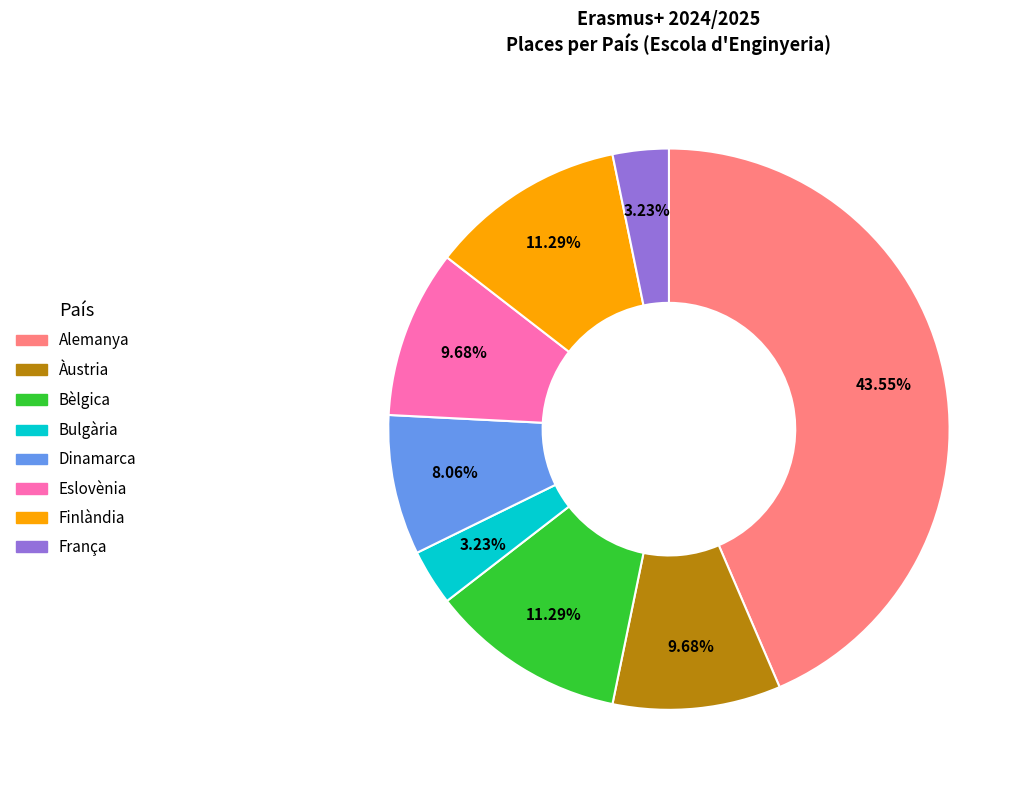

Which category has the biggest portion of the pie?

Alemanya